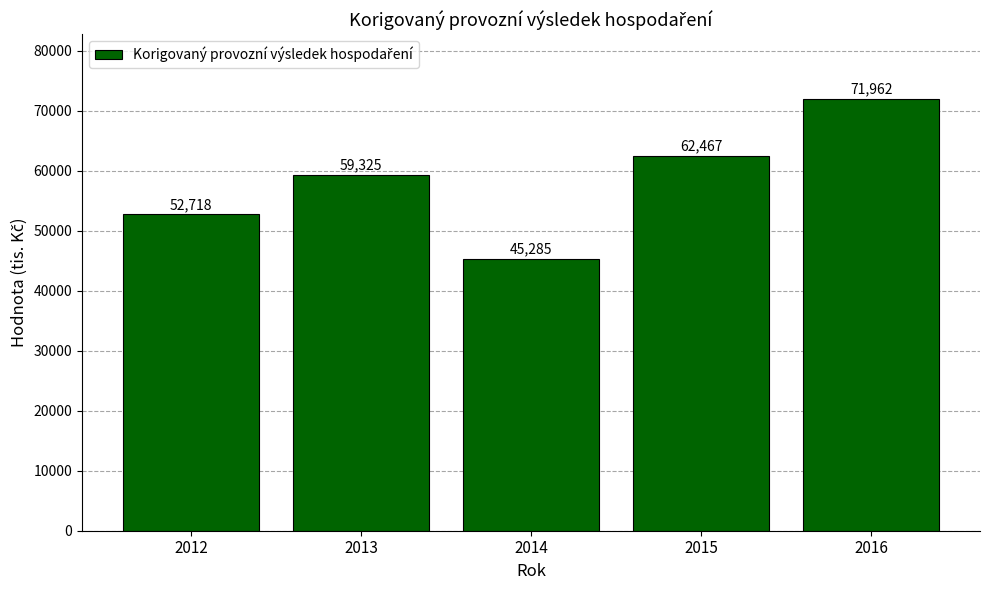

What is the sum of all values?

291757